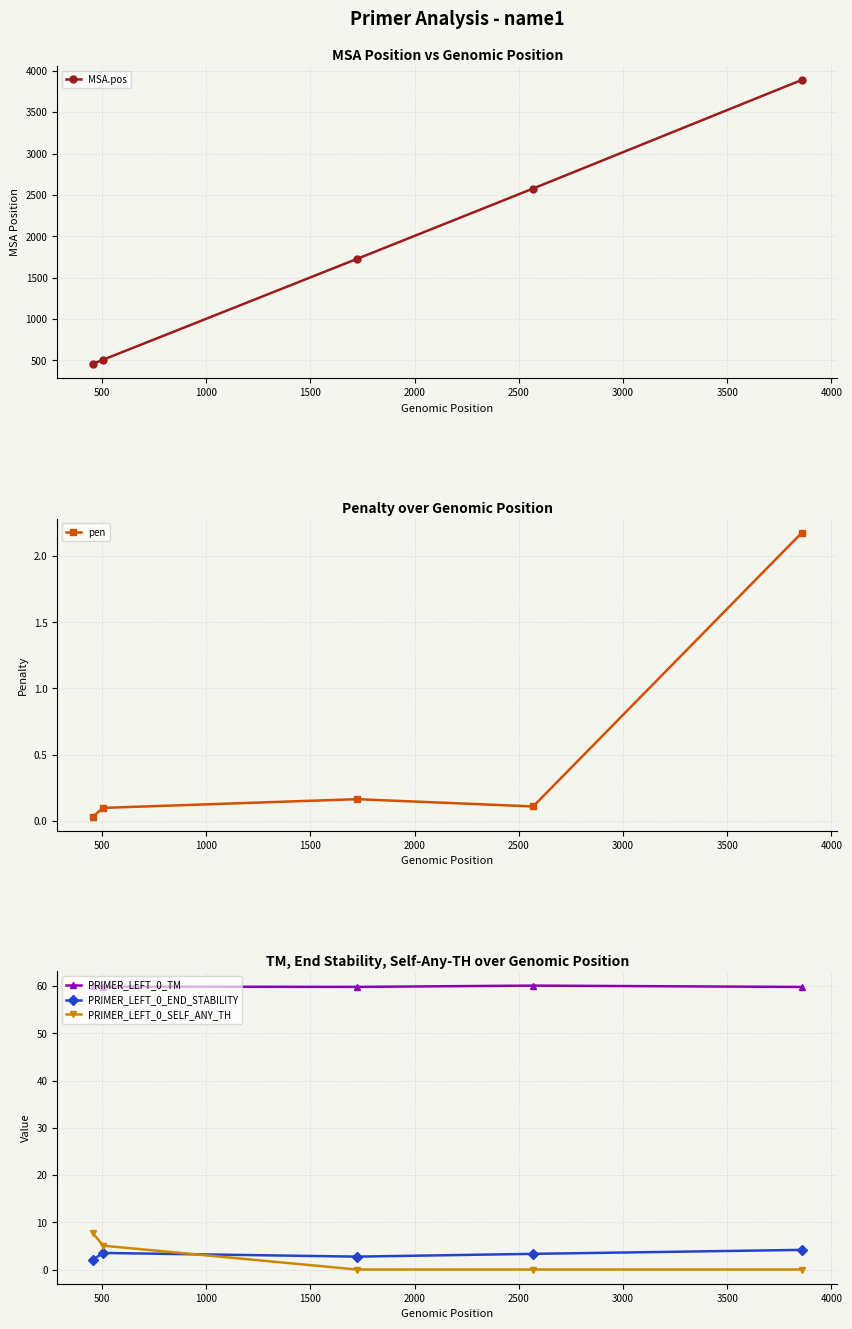

True or false: MSA.pos and PRIMER_LEFT_0_END_STABILITY intersect in this chart.

False